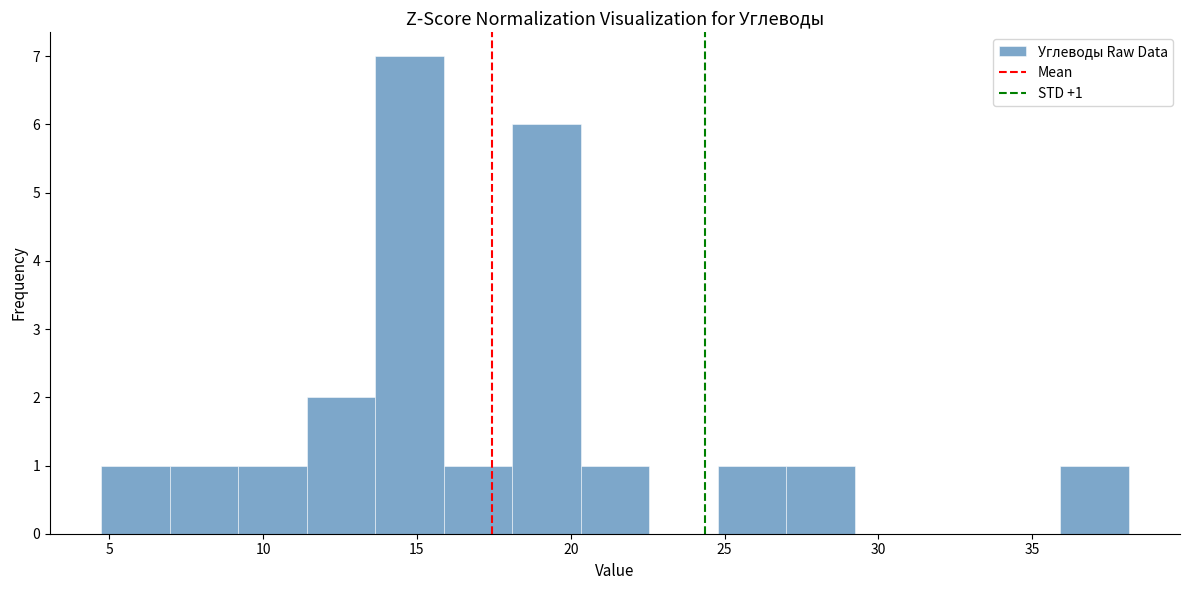

Over which range of the x-axis is the bar tallest?

13.5 to 16.0